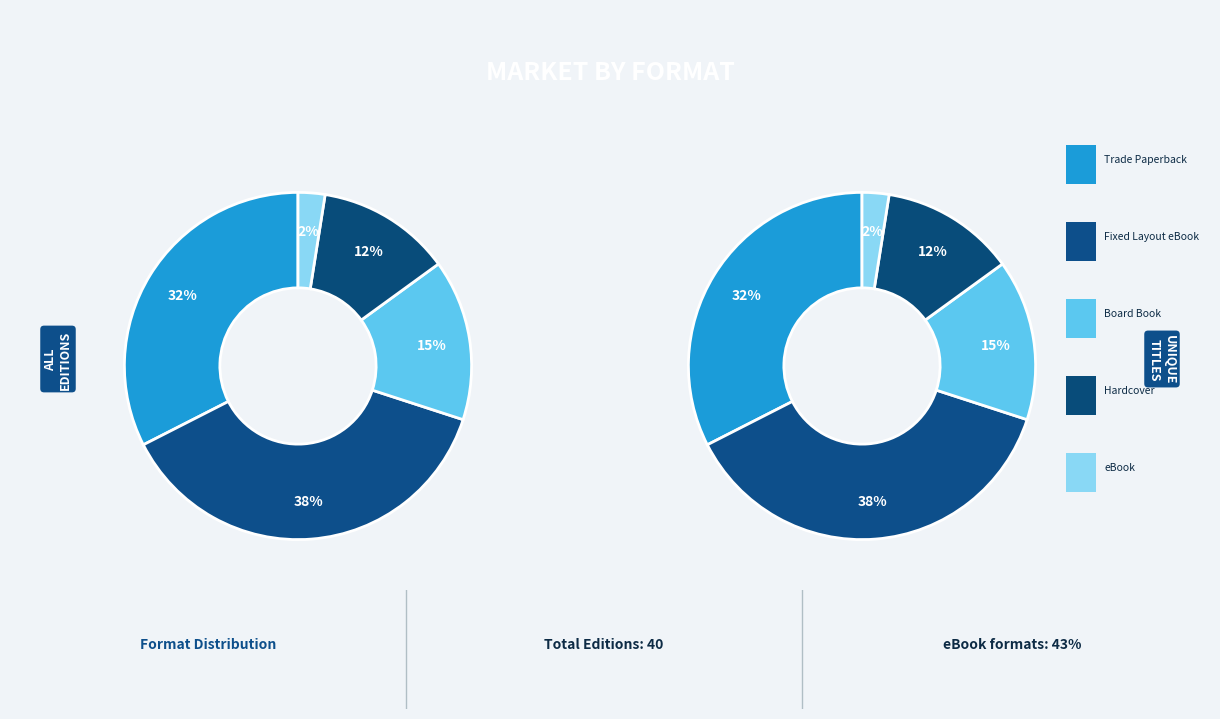

To the nearest percent, what percentage of the pie is eBook?

2%